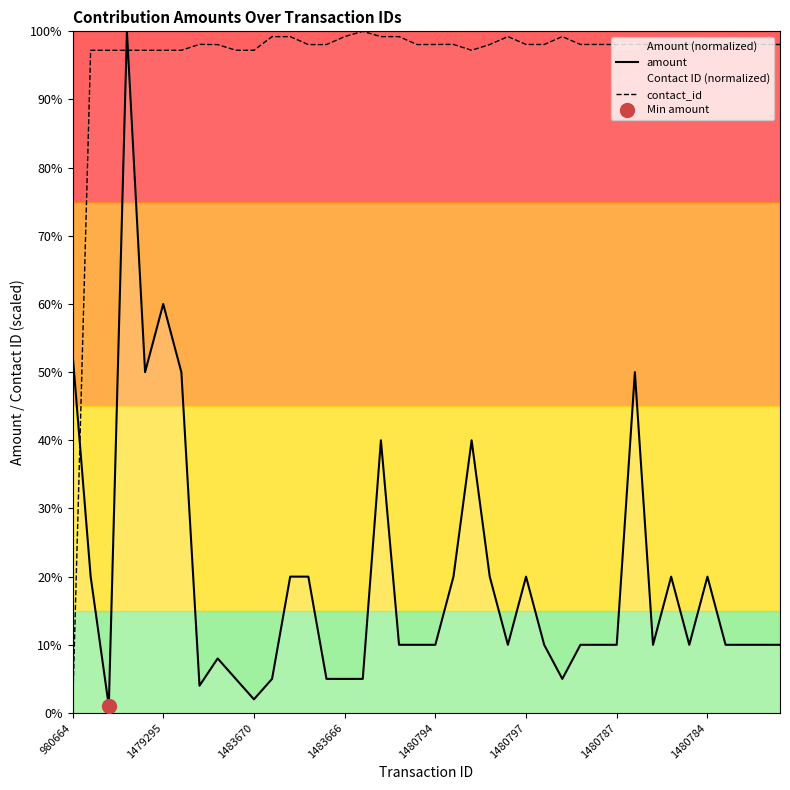

List the series in order of their overall mean, lowest first.

amount, contact_id